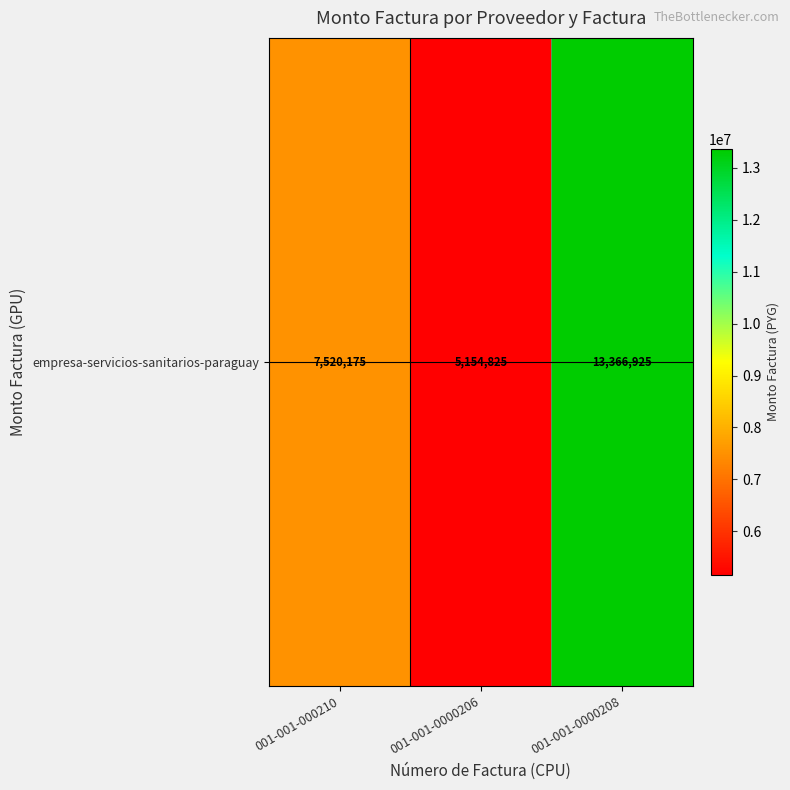

What is the average value?

8680642